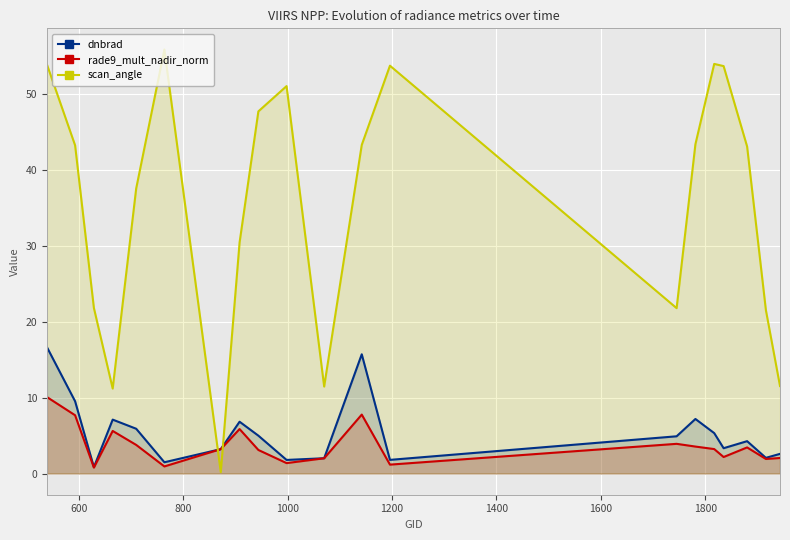

True or false: scan_angle and dnbrad intersect in this chart.

True